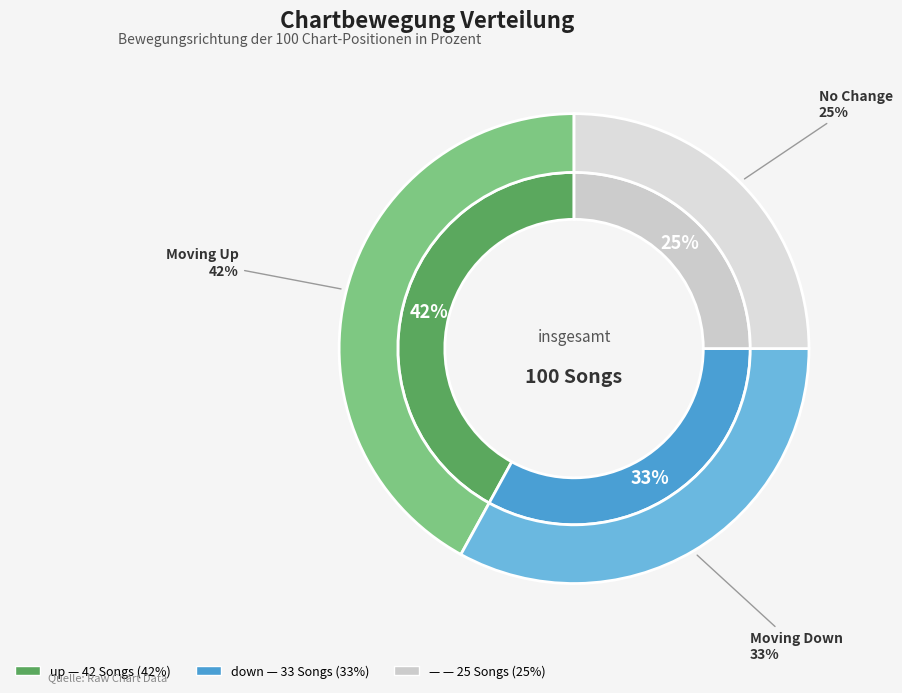

Is the sum of down and up greater than half?

Yes